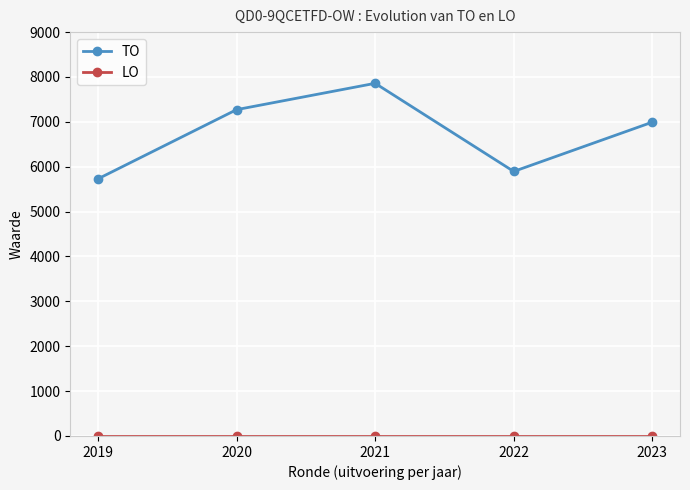

How many series are shown in this chart?

2